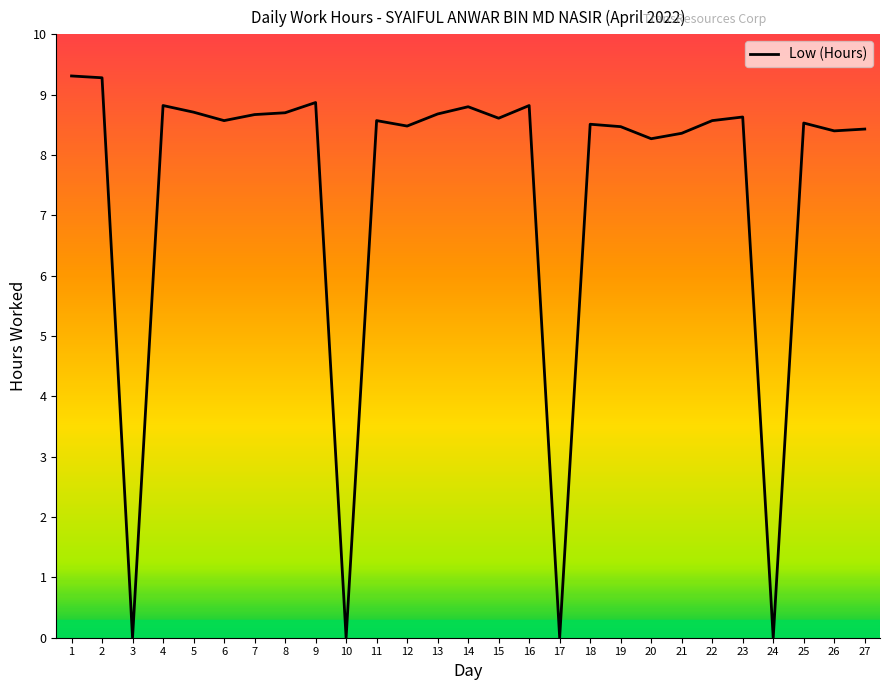

How many values are below 8?

4